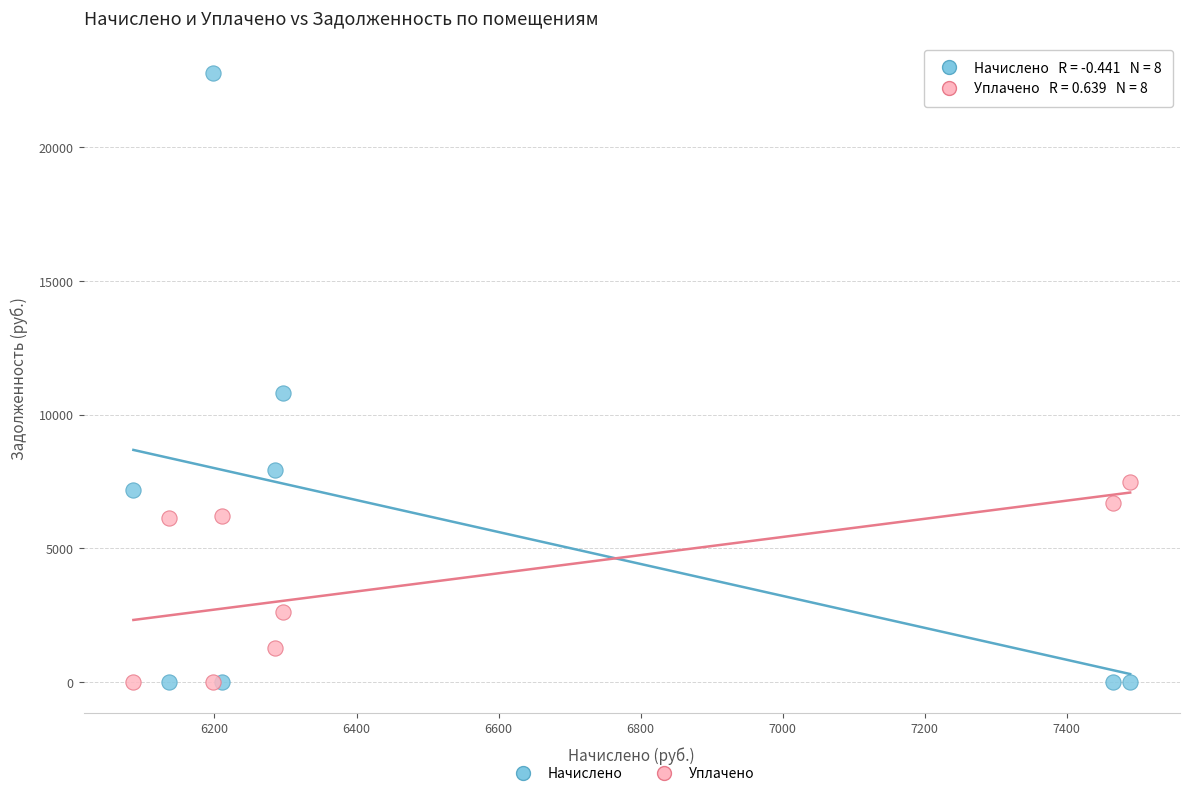

In the Уплачено series, what Y value is closest to 3744?

2623.0